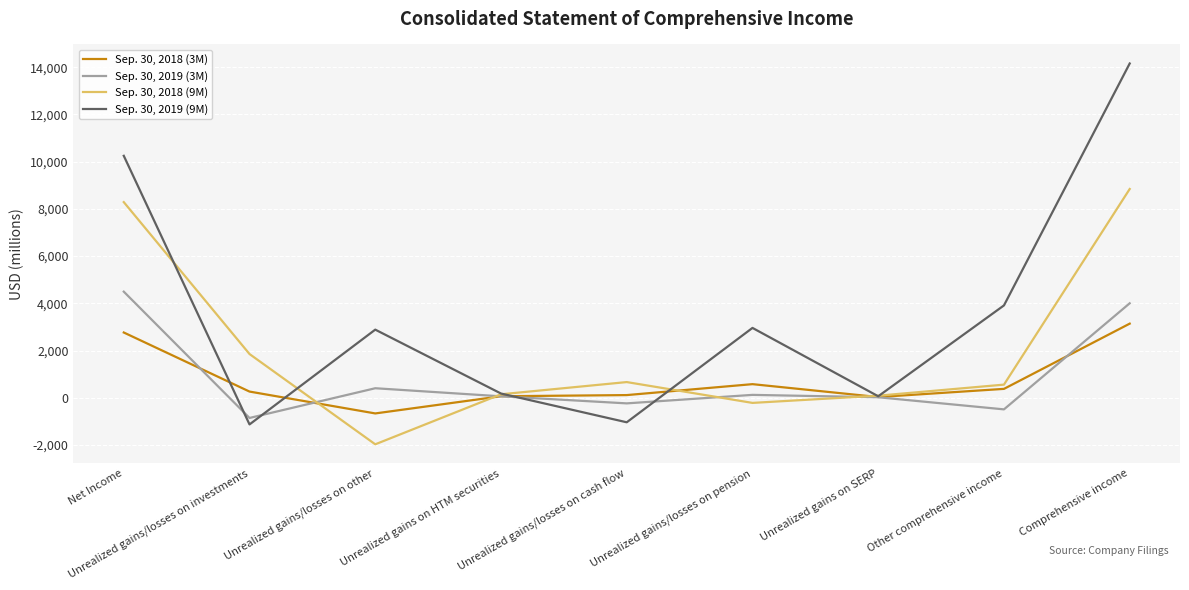

Which series has the widest spread of values?

Sep. 30, 2019 (9M)